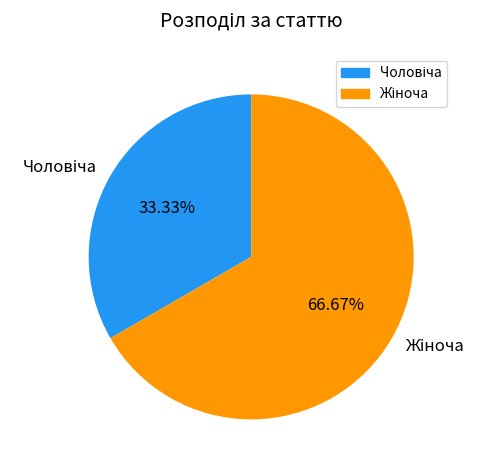

Does any single category account for the majority?

Yes